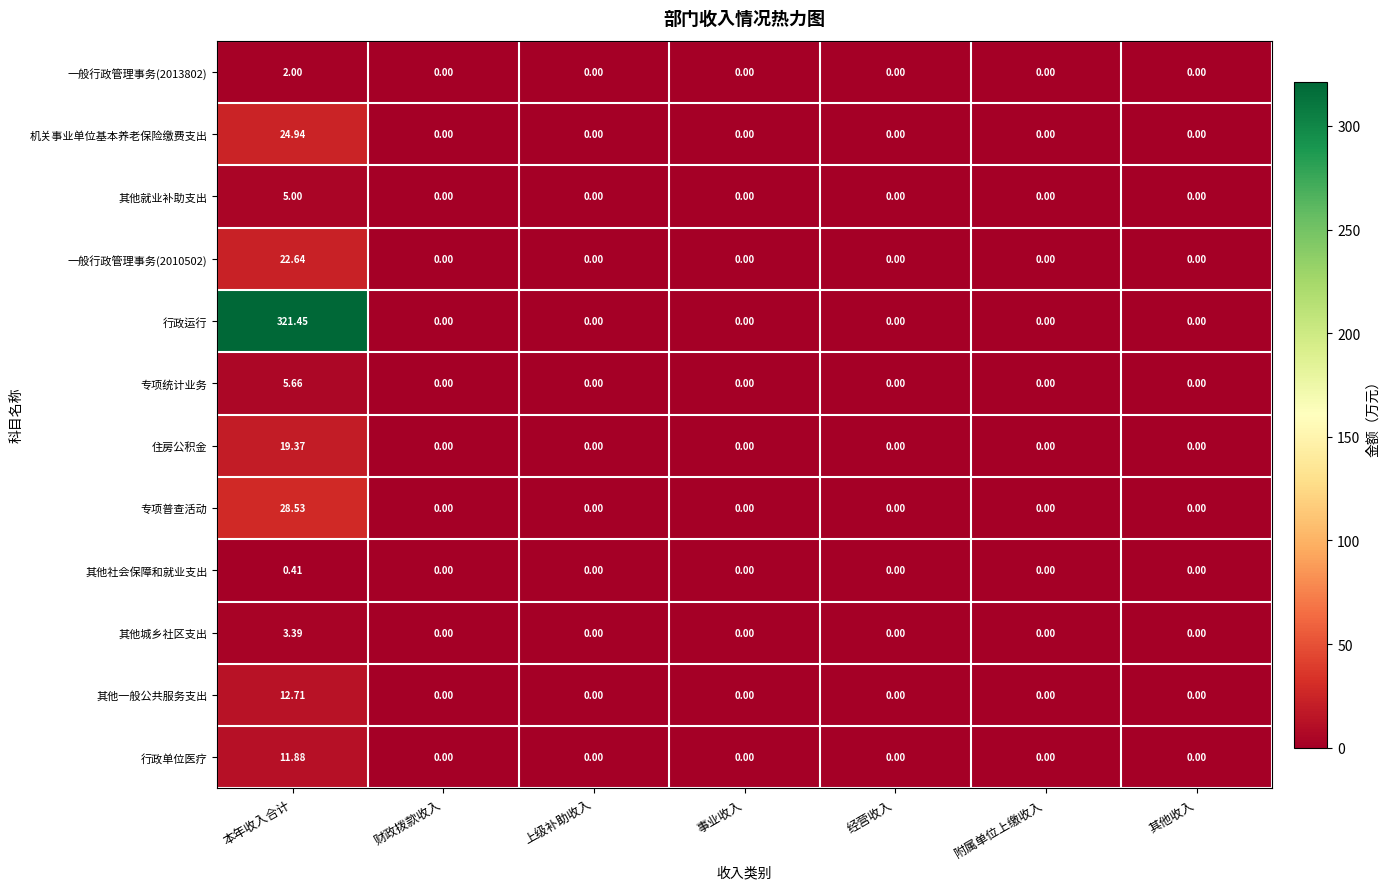

Which series has the largest total across all categories?

行政运行